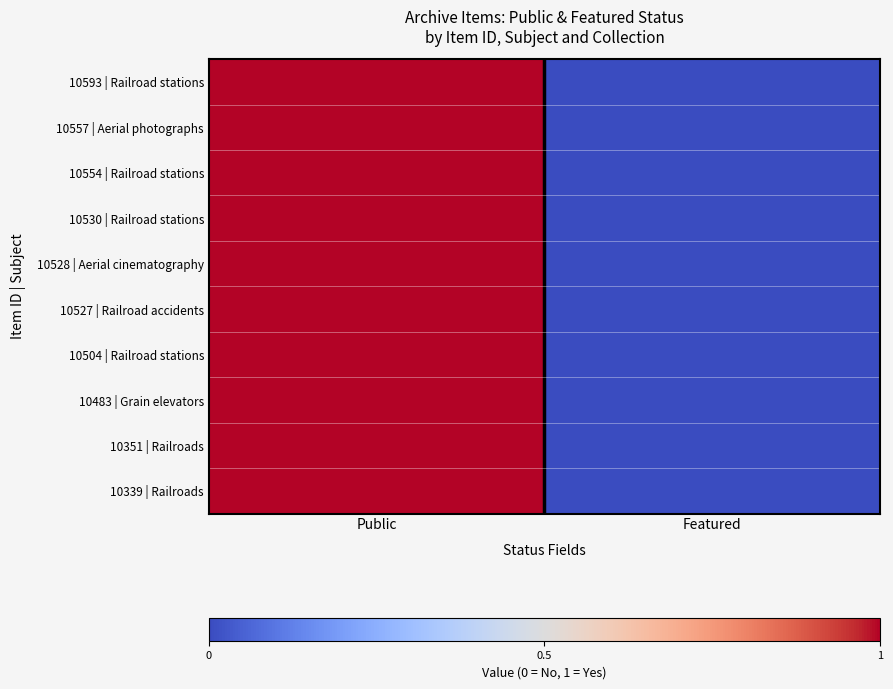

List the series in order of their peak value, lowest first.

10593 | Railroad stations, 10557 | Aerial photographs, 10554 | Railroad stations, 10530 | Railroad stations, 10528 | Aerial cinematography, 10527 | Railroad accidents, 10504 | Railroad stations, 10483 | Grain elevators, 10351 | Railroads, 10339 | Railroads